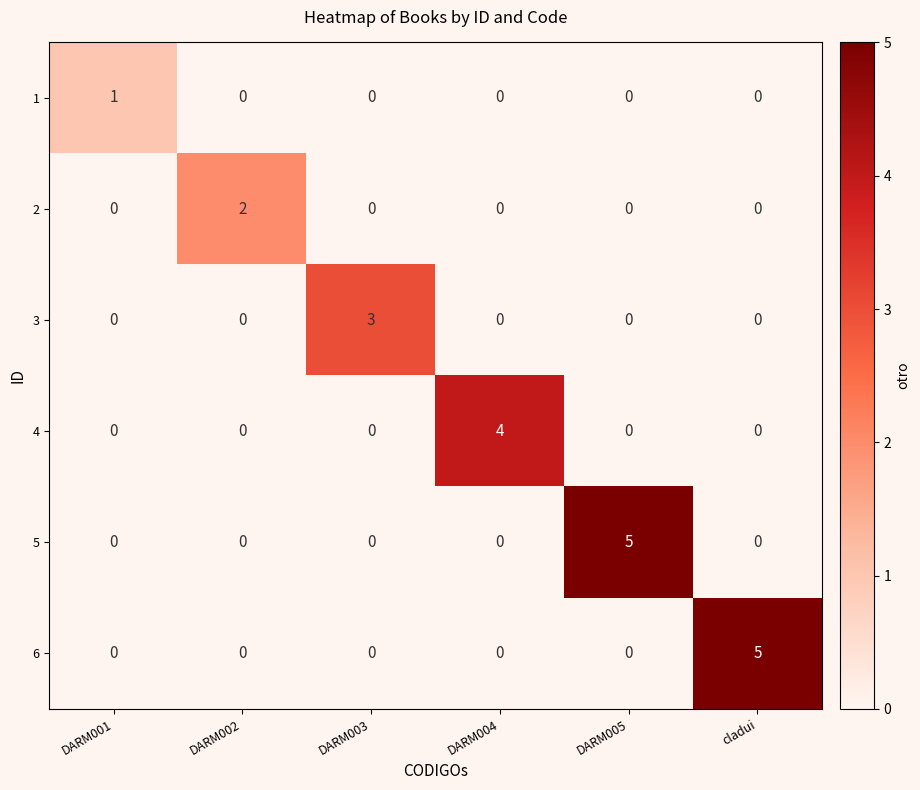

Between DARM002 and DARM005, which series saw the biggest shift?

5